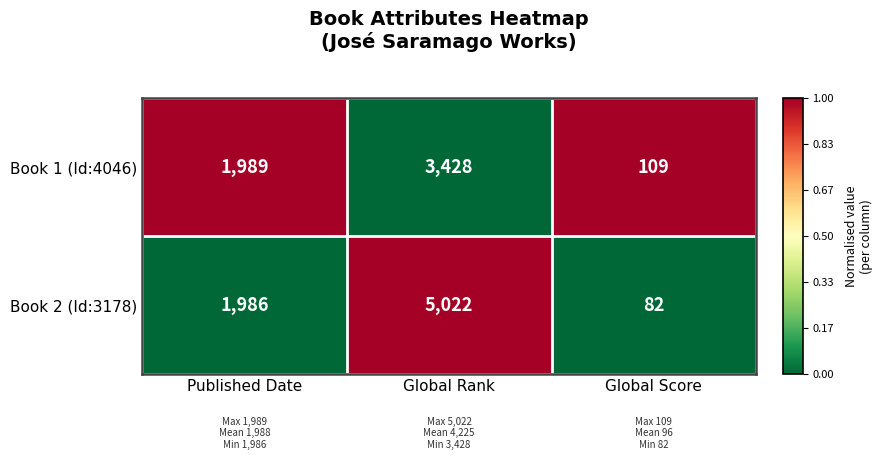

True or false: Book 2 (Id:3178) has a value of 6609 at Global Rank.

False